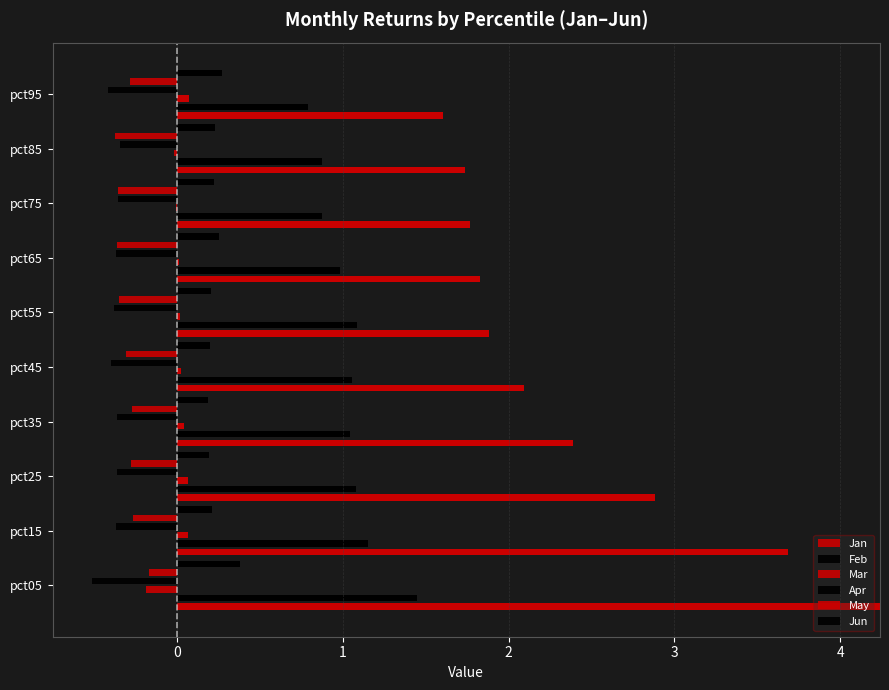

What are all the series names shown in the legend?

Jan, Feb, Mar, Apr, May, Jun